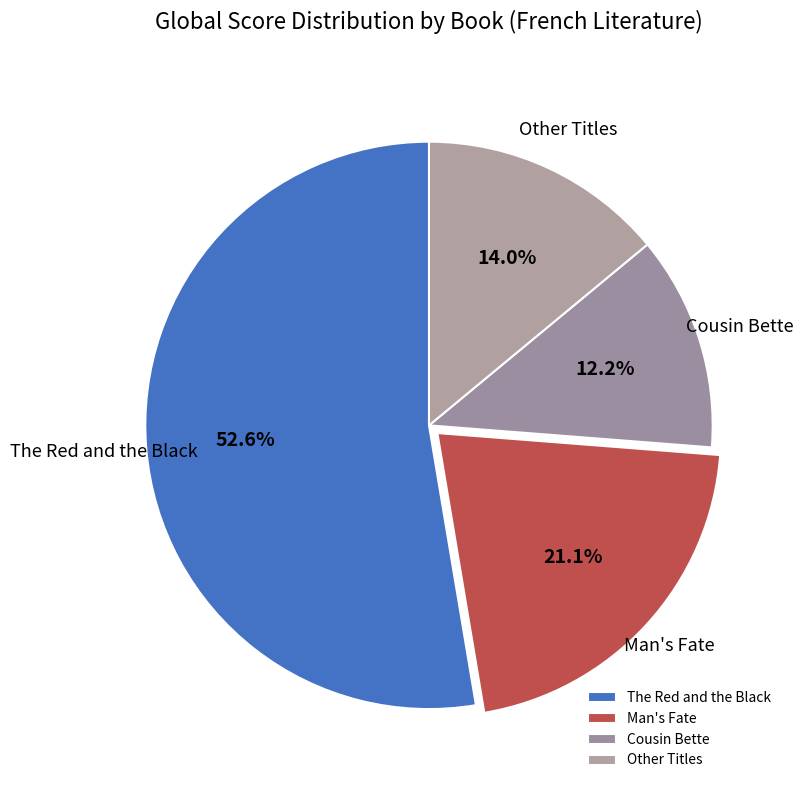

What portion of the pie excludes Cousin Bette?

87.8%